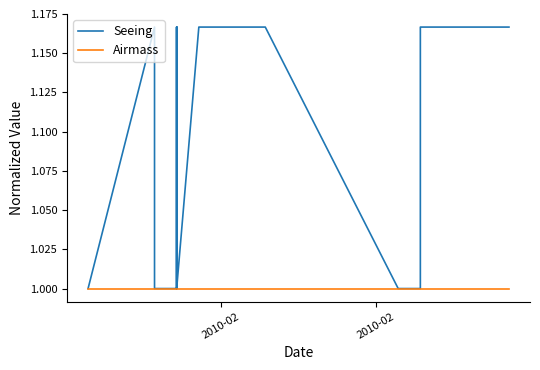

Where is Seeing nearest to the value 1?

2010-02